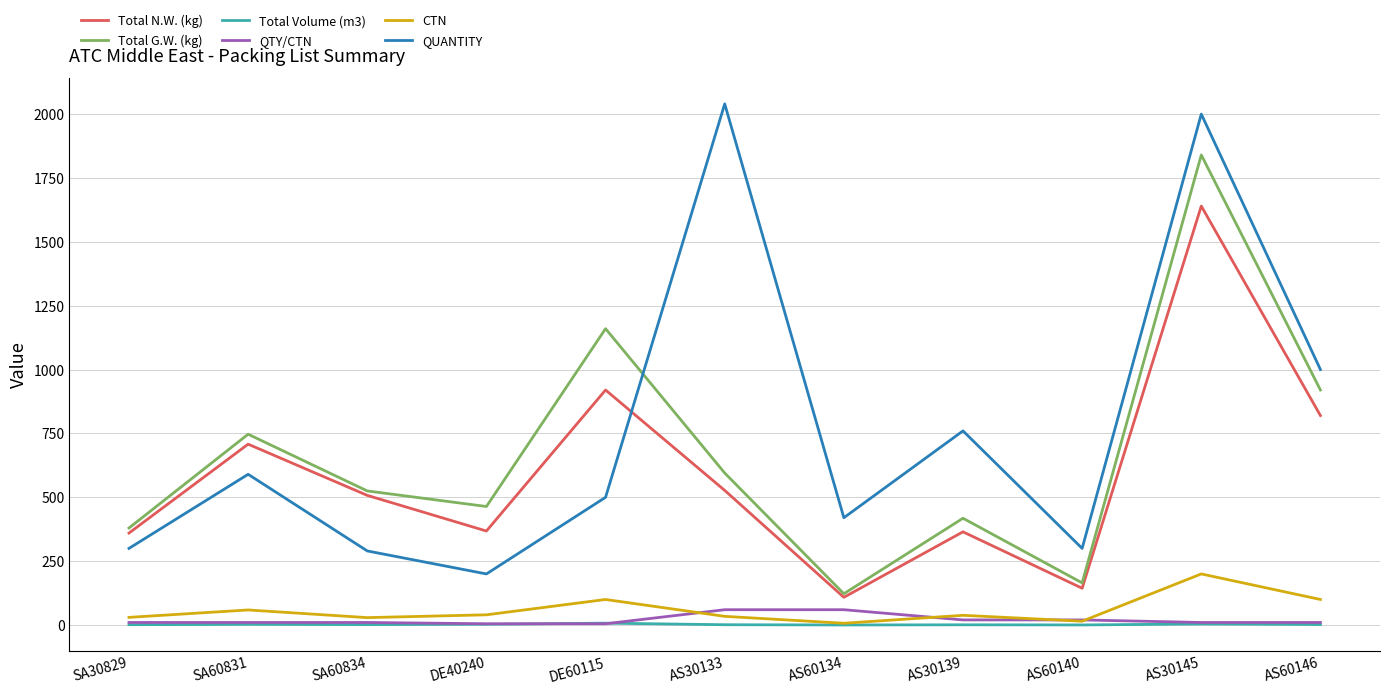

True or false: CTN and Total G.W. (kg) cross at least once.

False